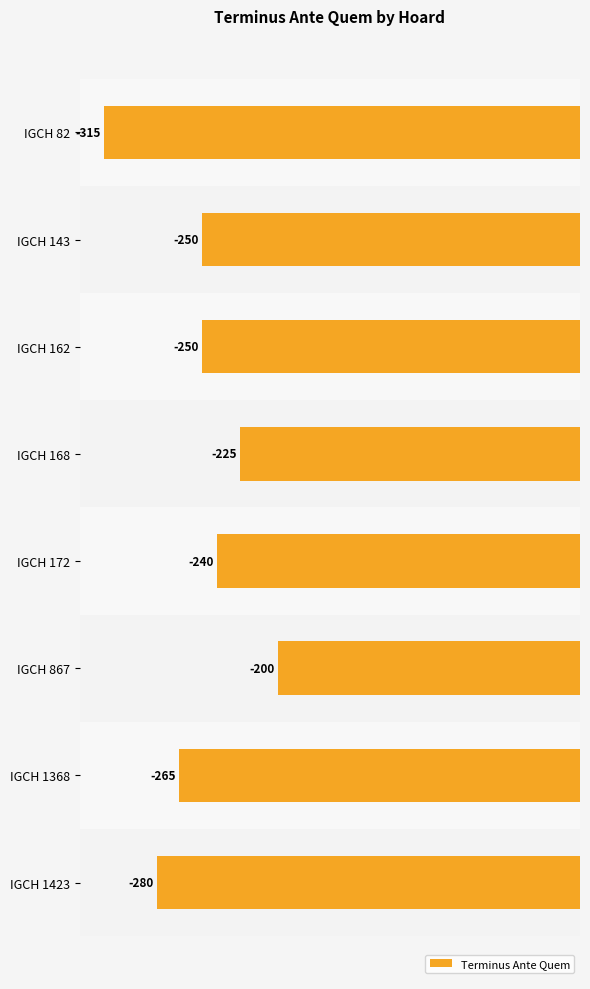

What is the value of the 7th bar from the top?

-265